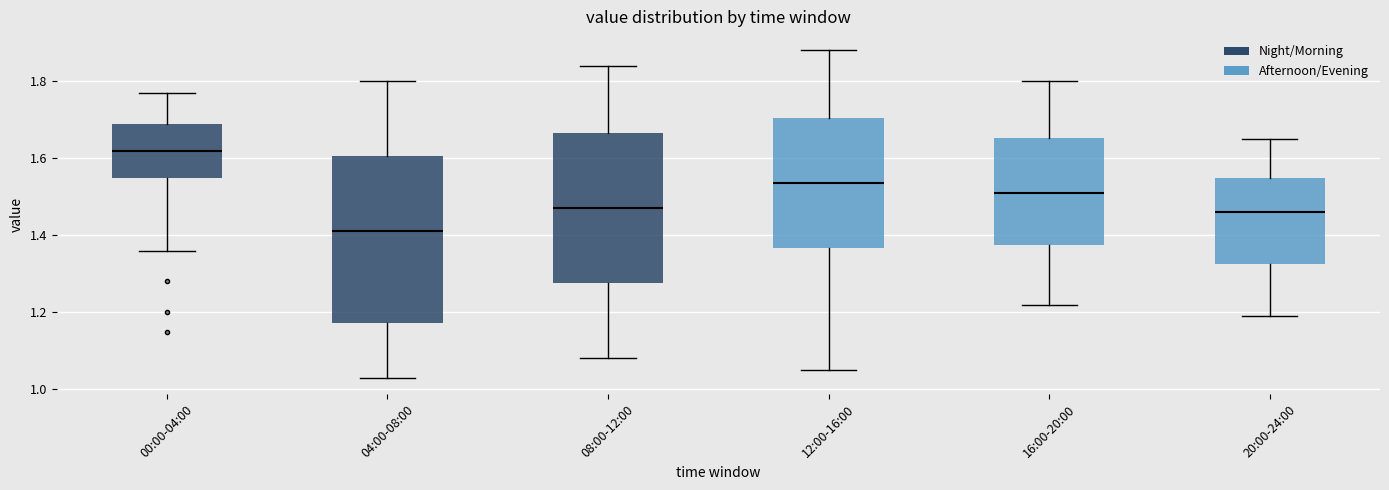

Which box's median line is the lowest?

04:00-08:00